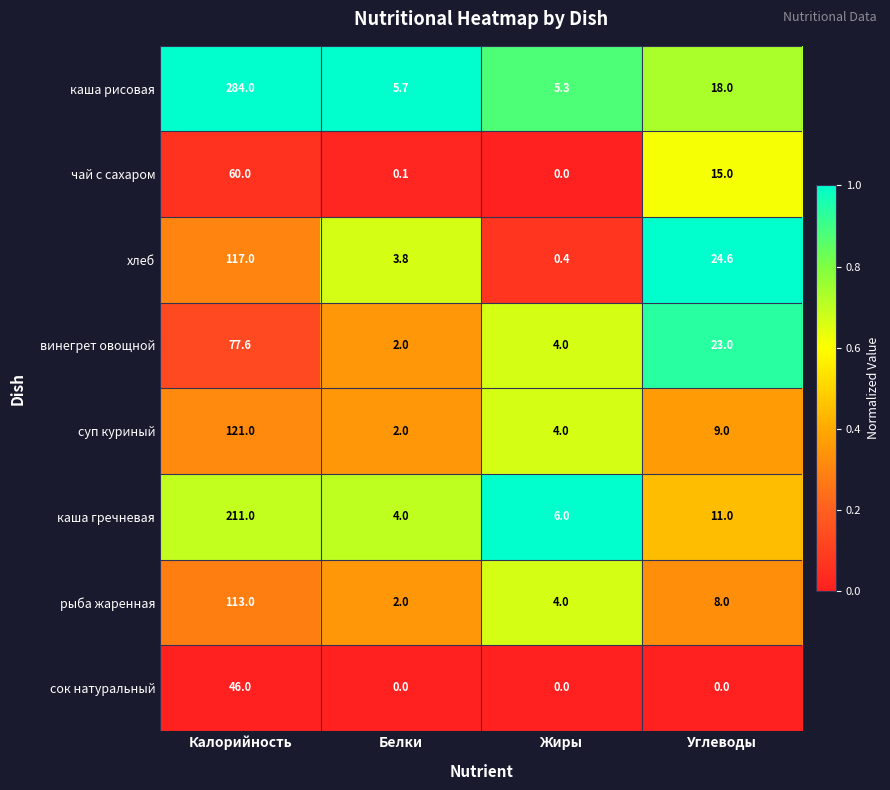

List the series in order of their peak value, lowest first.

сок натуральный, чай с сахаром, винегрет овощной, рыба жаренная, хлеб, суп куриный, каша гречневая, каша рисовая